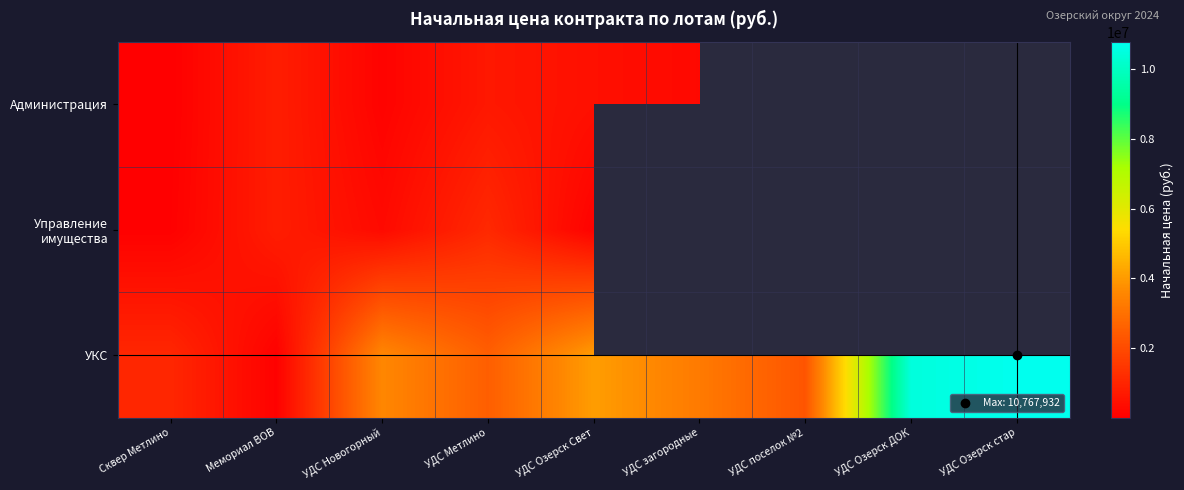

What is the lowest value of the Администрация series?

19852.6